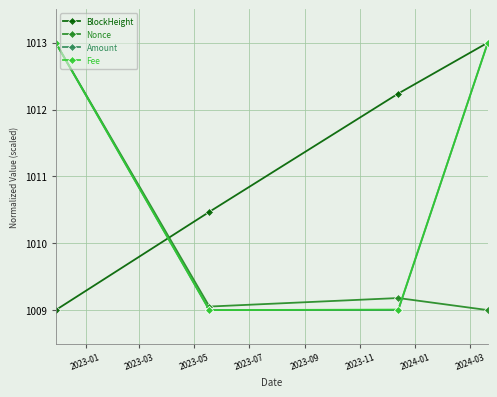

How many series are shown in this chart?

4